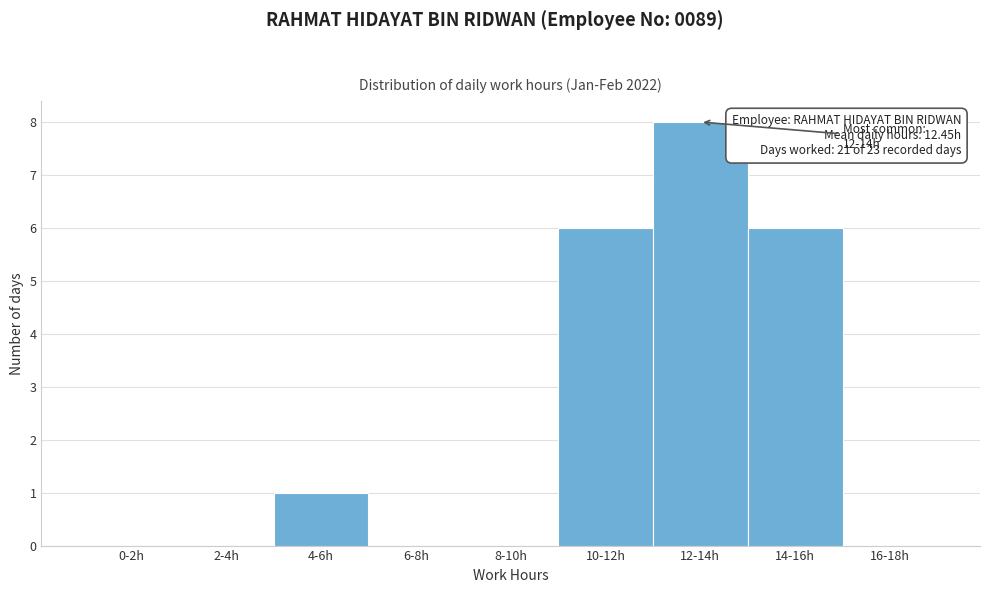

Reading left to right, list all the values displayed in this chart.

0-2h=0	2-4h=0	4-6h=1	6-8h=0	8-10h=0	10-12h=6	12-14h=8	14-16h=6	16-18h=0